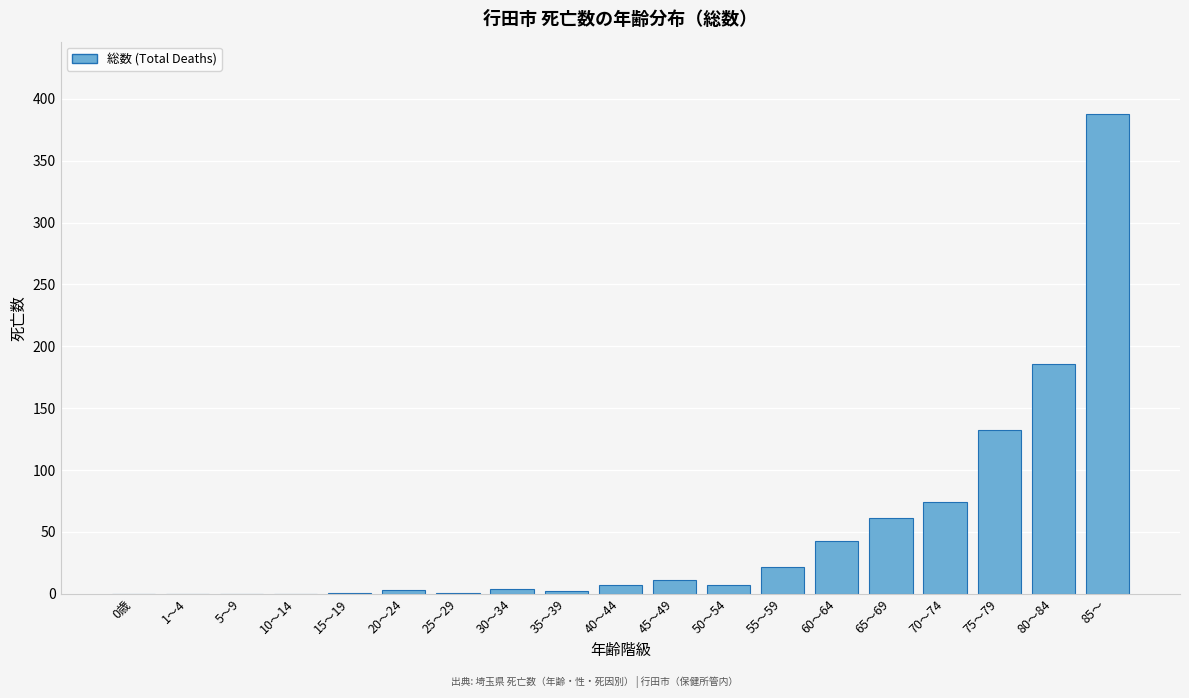

At which label is the value closest to 194?

80～84